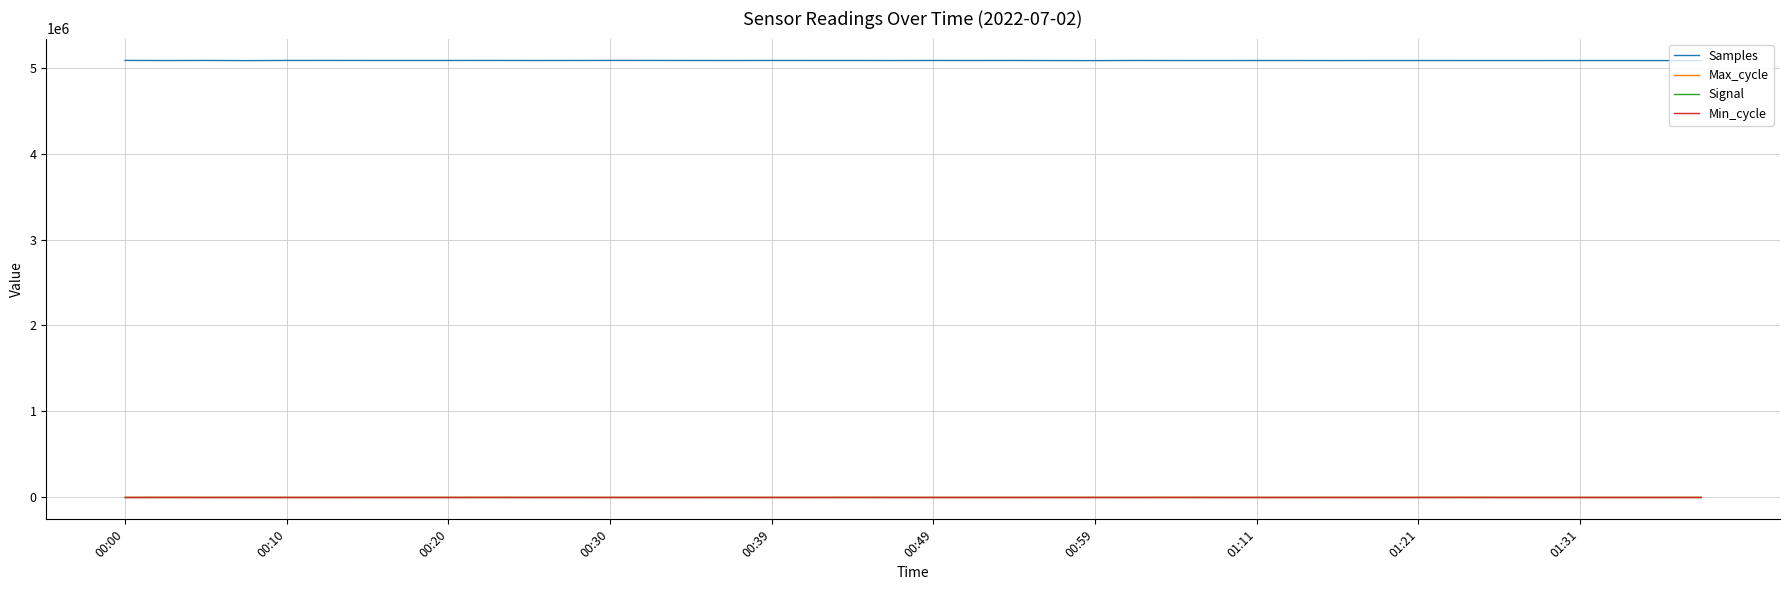

Which series has the largest total across all categories?

Samples